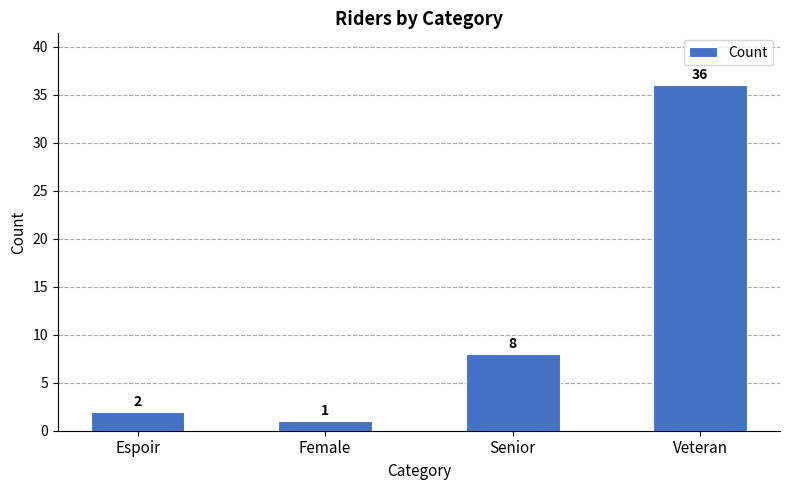

Which has a higher value, Veteran or Espoir?

Veteran